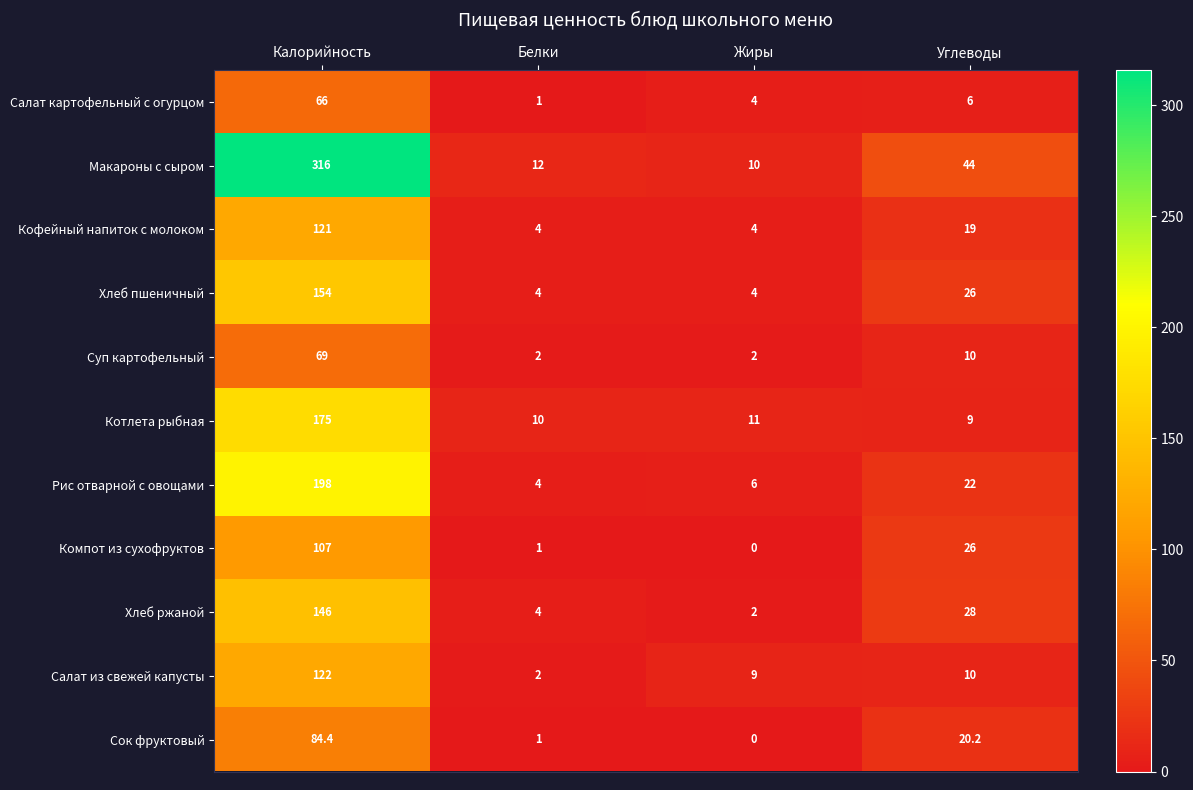

What is the sum of the Компот из сухофруктов values at Углеводы and Жиры?

26.0